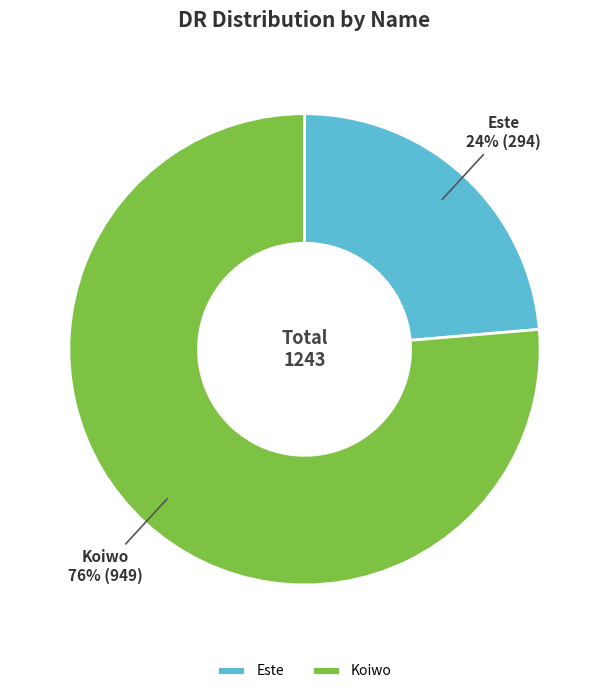

Is there a majority slice in this chart?

Yes